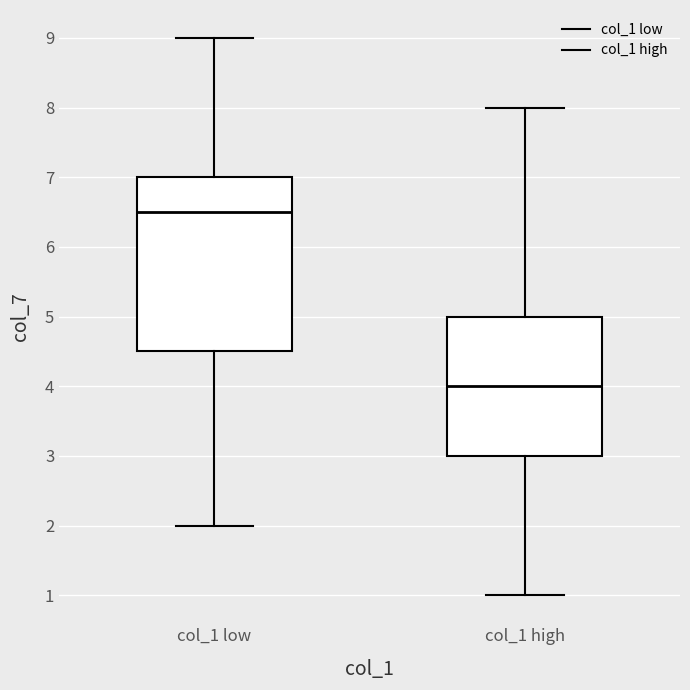

Which box is the tallest, from its lower edge to its upper edge?

col_1 low